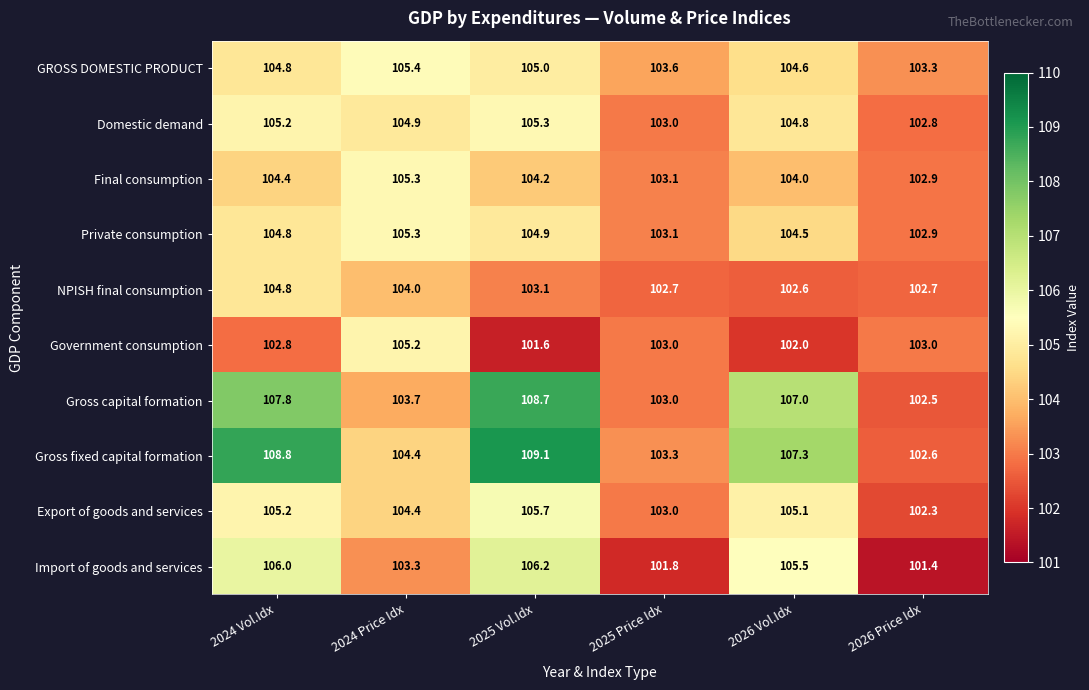

What is the spread (max minus min) of values at 2026 Price Idx?

1.9